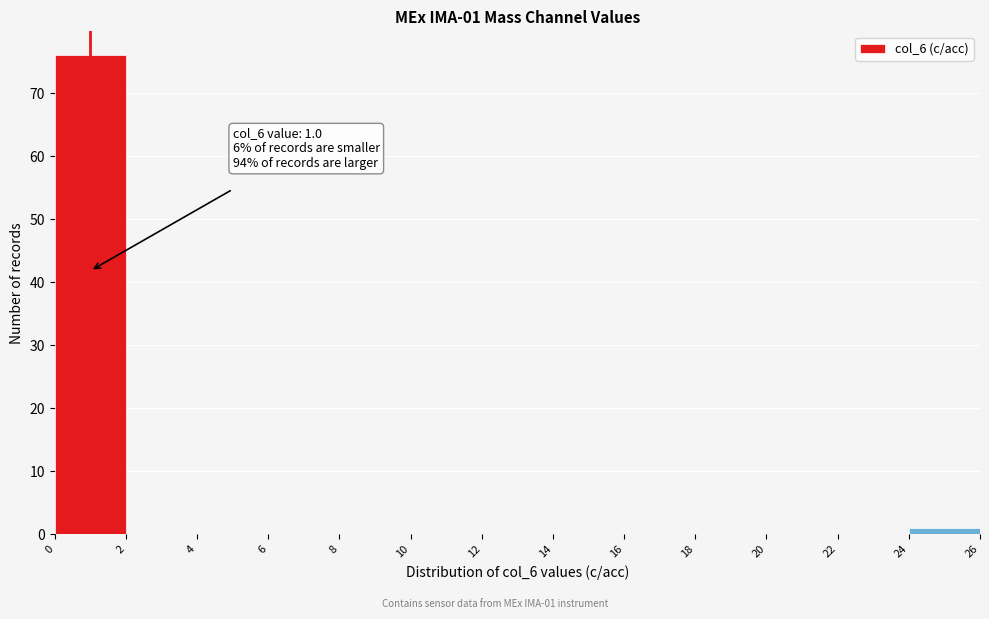

Over which range of the x-axis is the bar tallest?

0 to 2